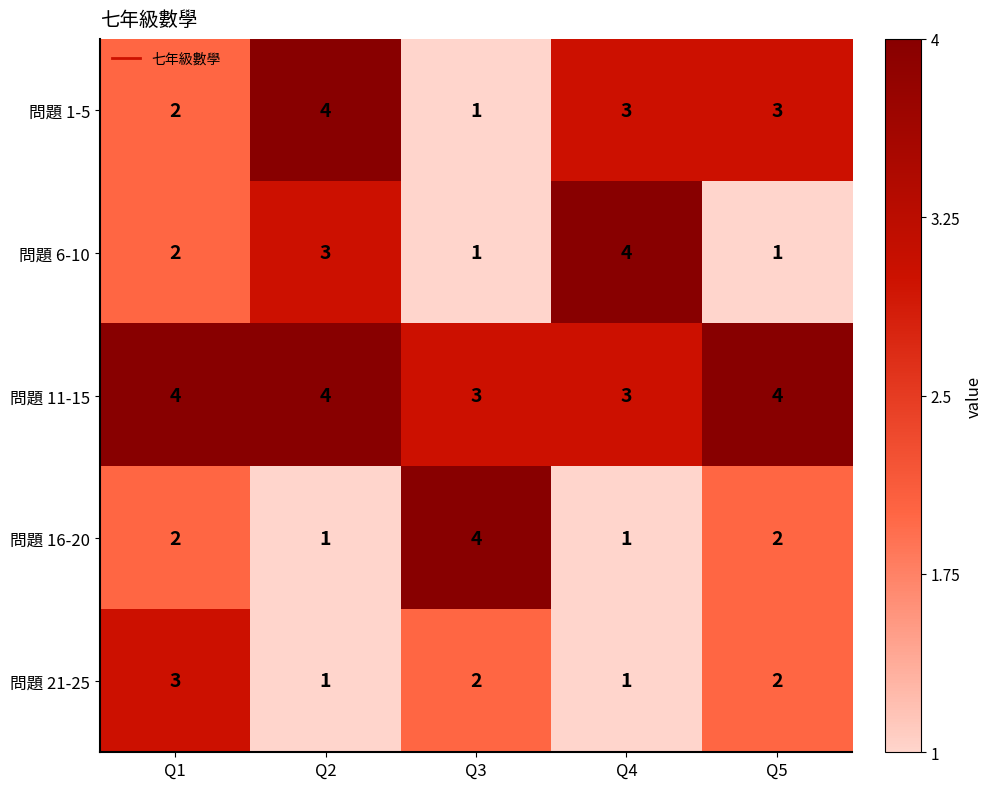

What is the difference between the highest and lowest values at Q4?

3